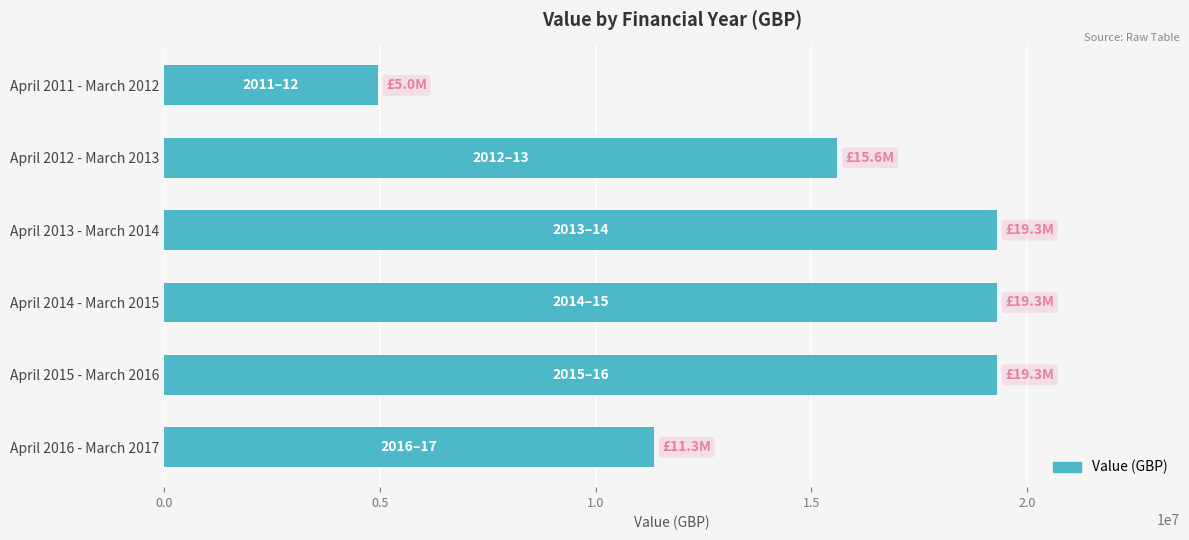

Reading bottom to top, extract all data points from this chart.

11350000	19300000	19300000	19300000	15600000	4950000